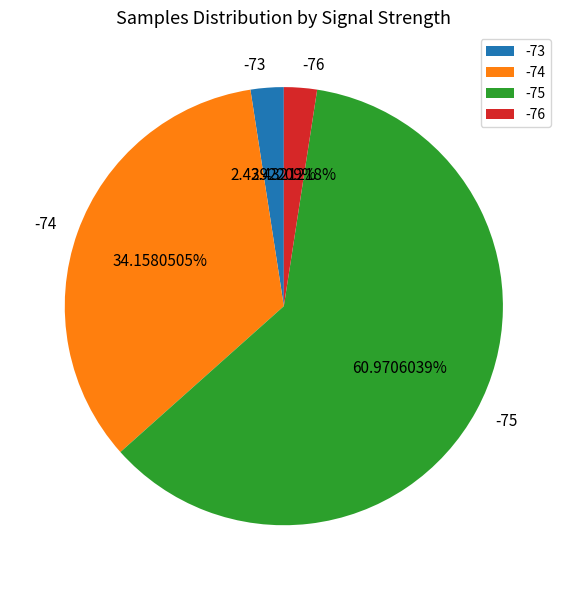

Count the number of slices in the pie.

4